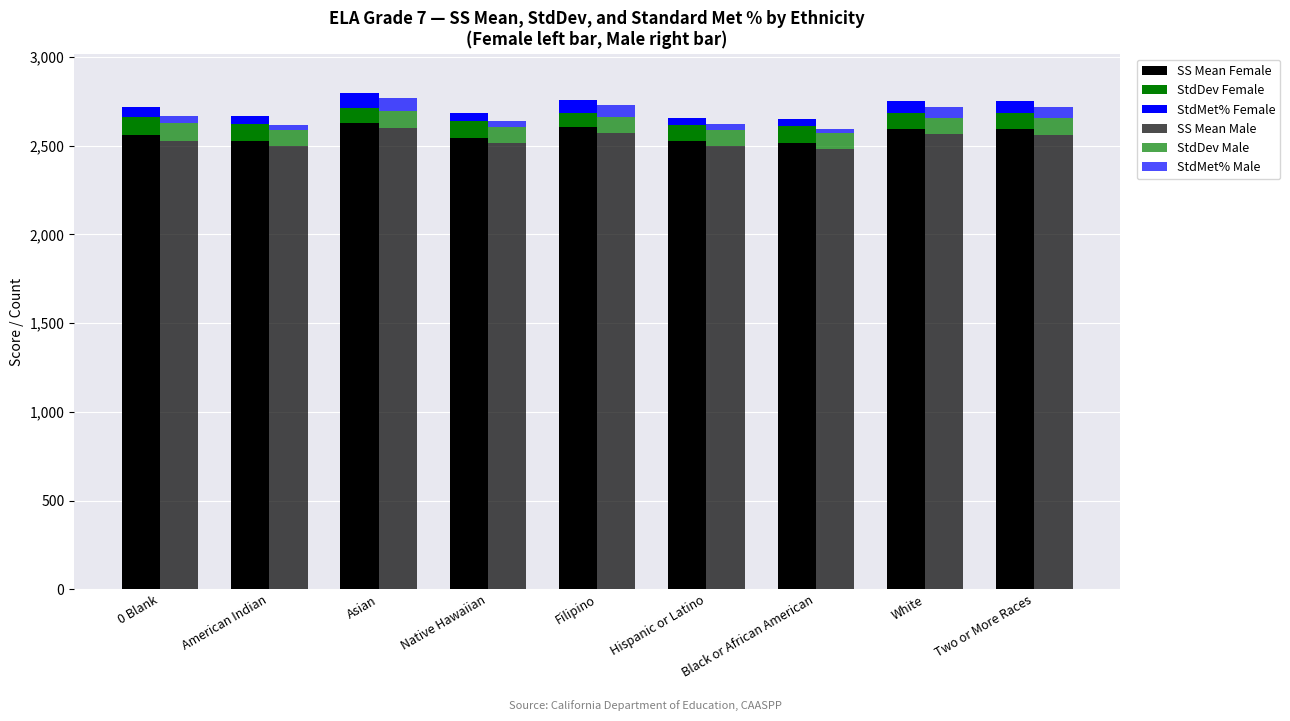

Which series has the largest range (max minus min)?

SS Mean Male